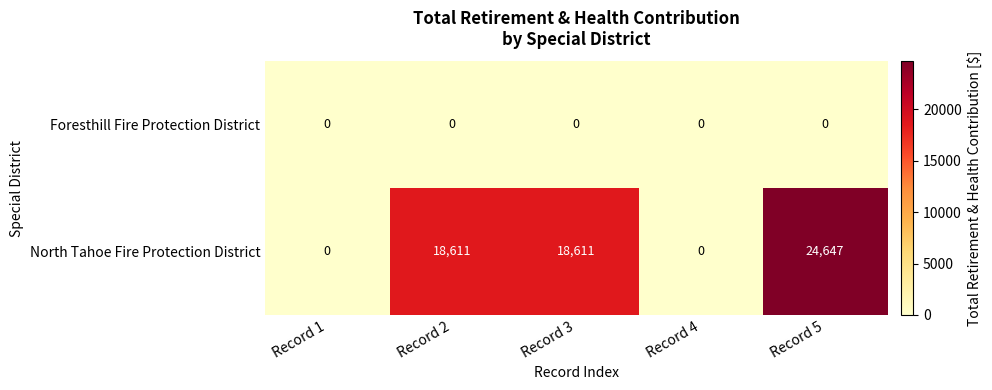

The value of Foresthill Fire Protection District at Record 4 is 0. True or false?

True